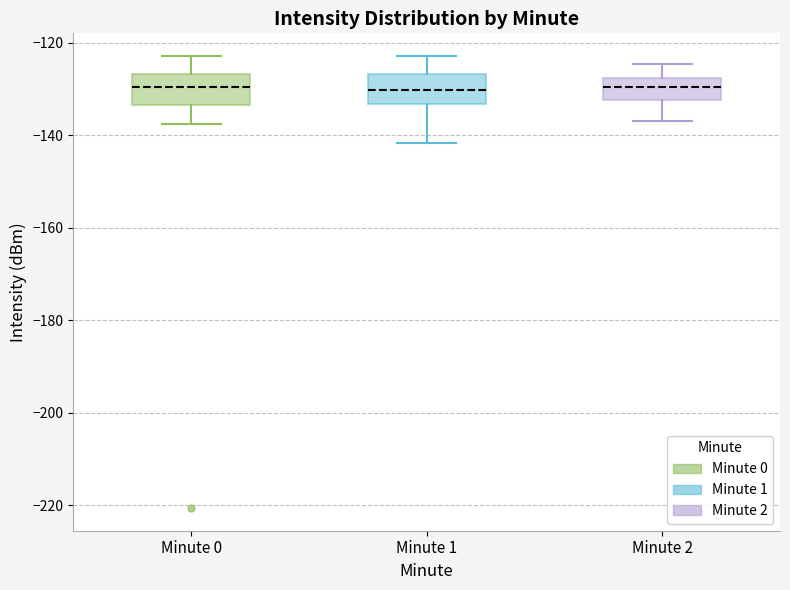

Where does the lower whisker of the box for Minute 1 end on the y-axis? The values are not printed on the chart, so give them approximately, as read against the axis.

-142